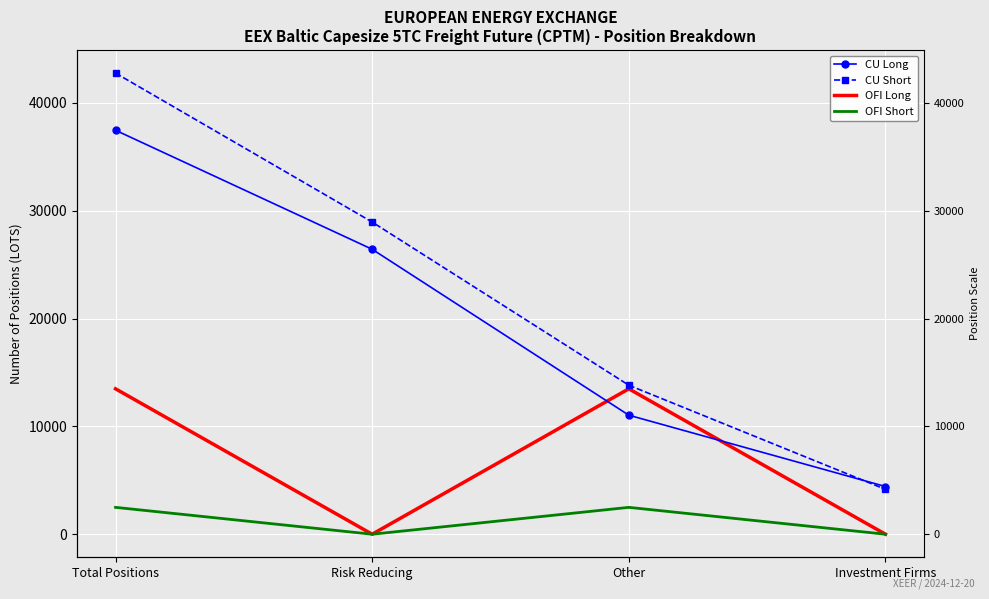

How many data points in CU Long are above 26425?

2